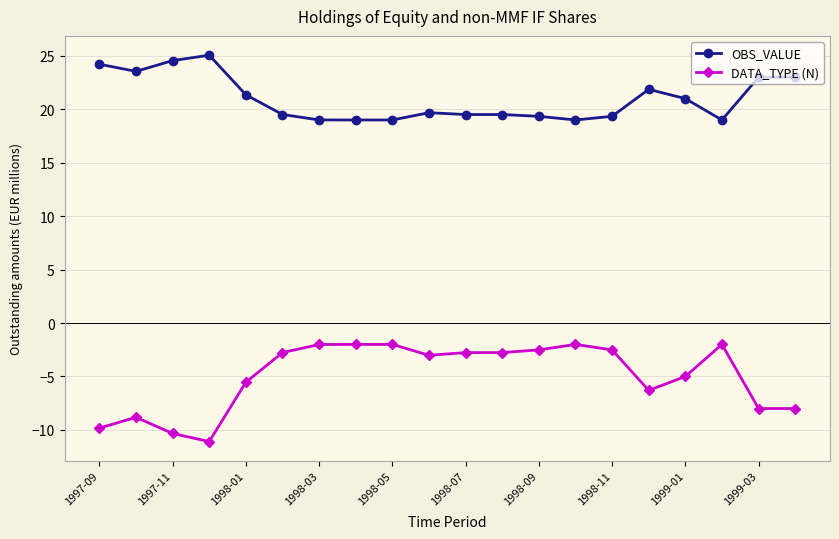

What is the greatest value displayed?

25.1